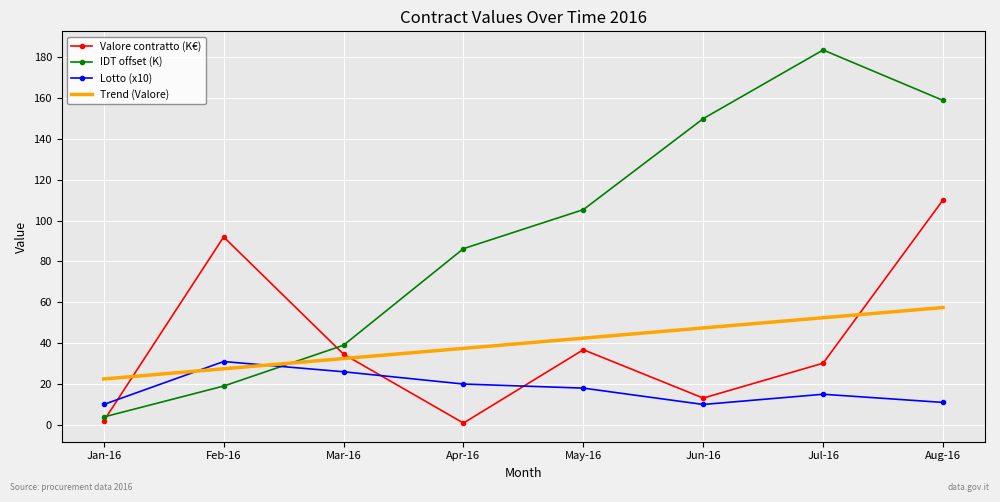

Is it true that Trend (Valore) equals 48.9 at Mar-16?

False